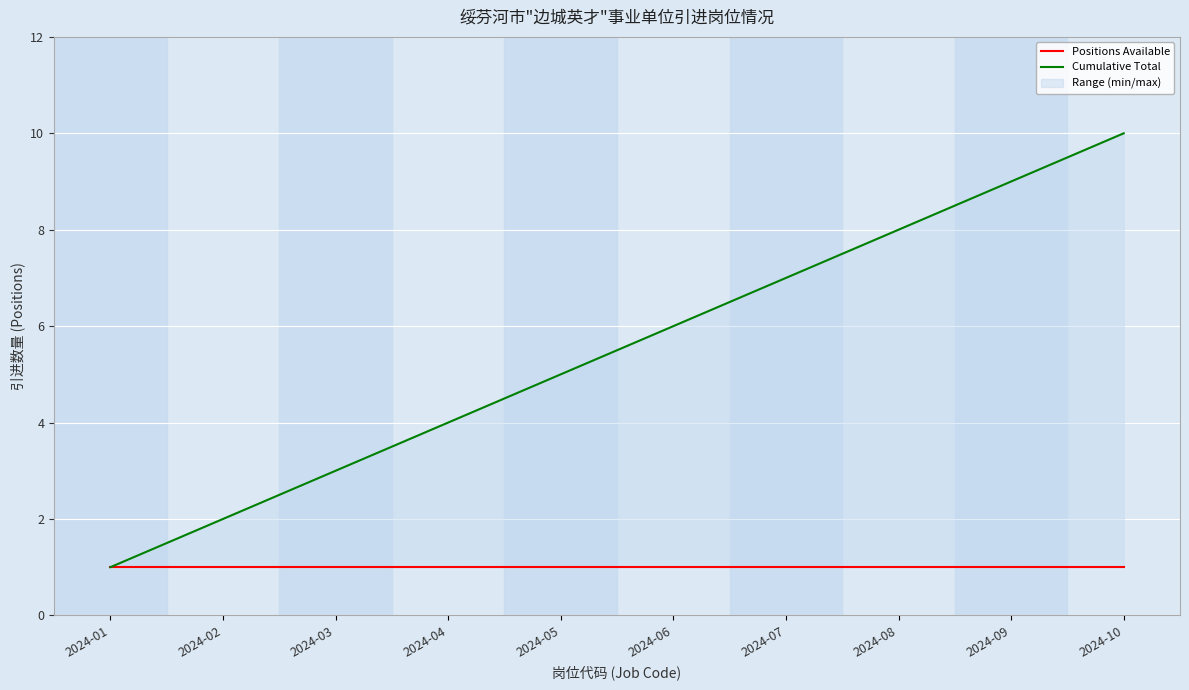

What is the sum of all Cumulative Total values?

55